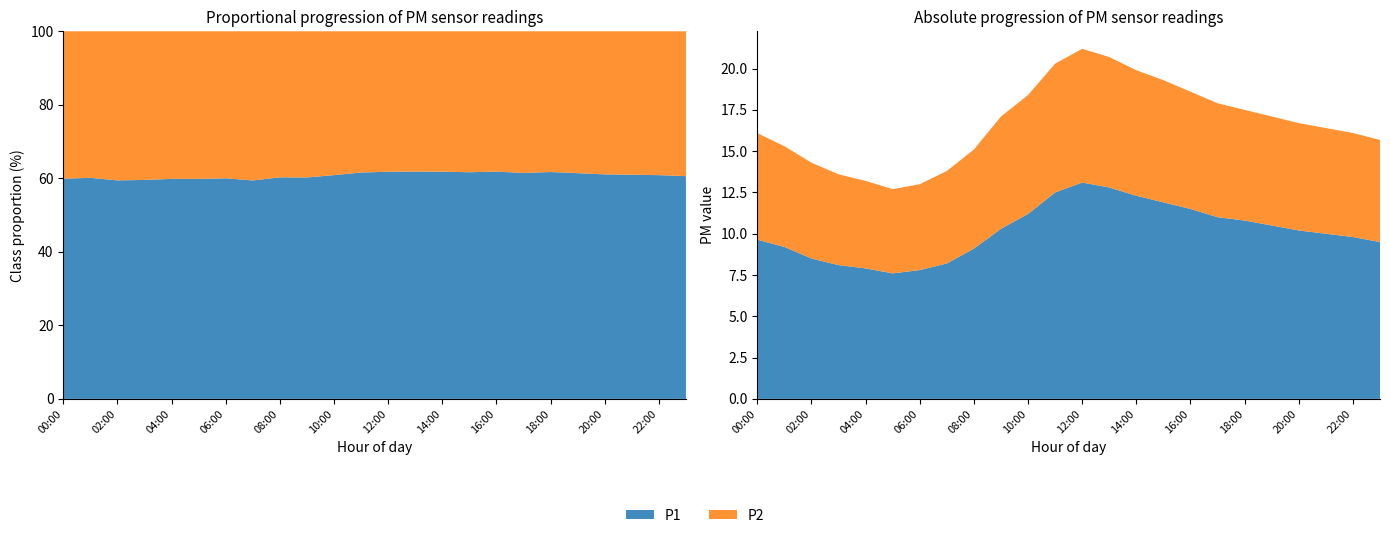

Reading left to right, list all the values displayed in this chart.

P1: 9.6	9.2	8.5	8.1	7.9	7.6	7.8	8.2	9.1	10.3	11.2	12.5	13.1	12.8	12.3	11.9	11.5	11.0	10.8	10.5	10.2	10.0	9.8	9.5
P2: 6.5	6.1	5.8	5.5	5.3	5.1	5.2	5.6	6.0	6.8	7.2	7.8	8.1	7.9	7.6	7.4	7.1	6.9	6.7	6.6	6.5	6.4	6.3	6.2